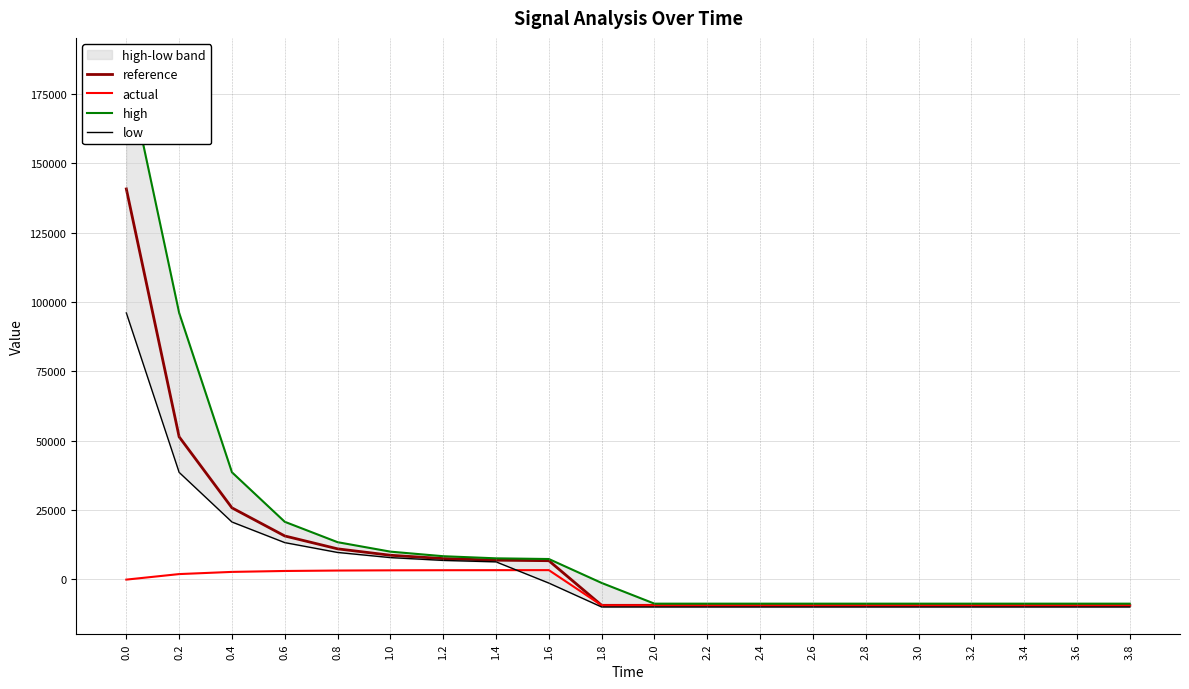

What is the label of the 12th point from the left?

2.2